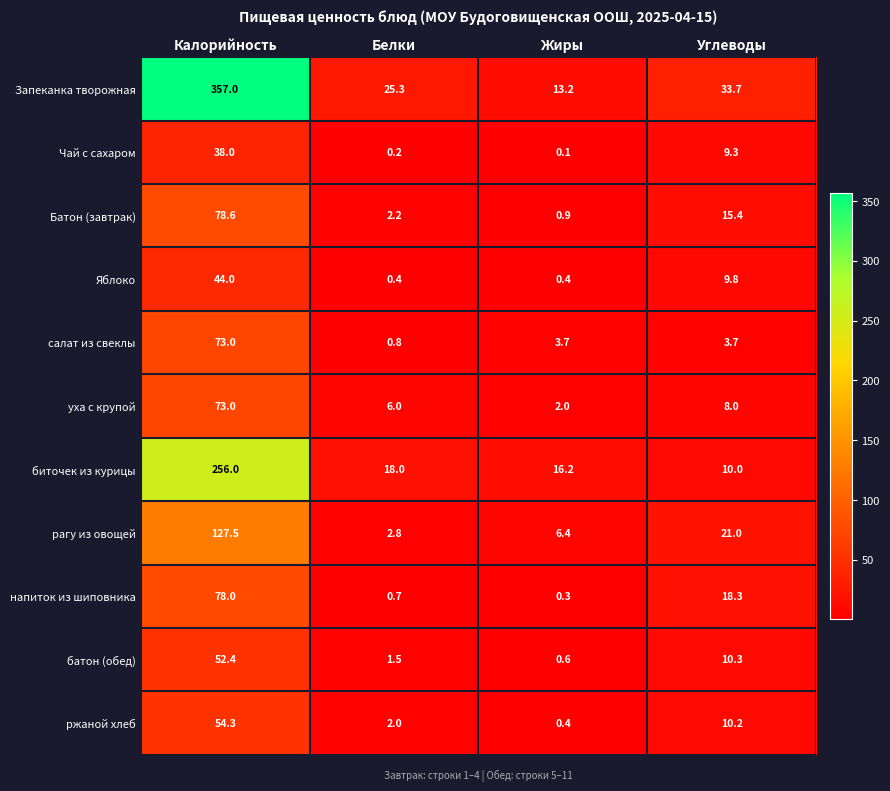

Between Жиры and Углеводы, which series saw the biggest shift?

Запеканка творожная